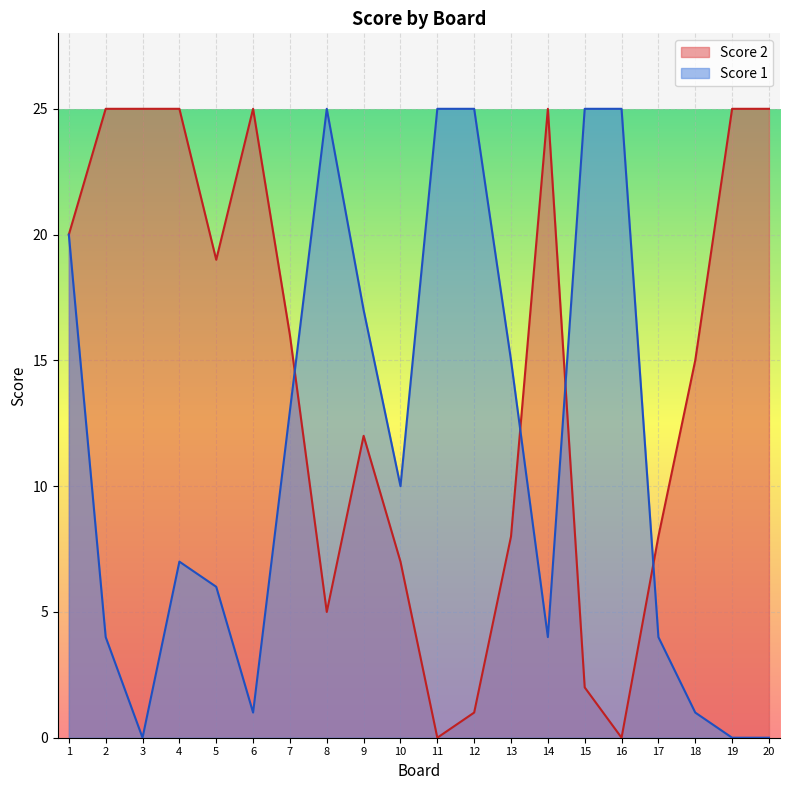

Does the chart display data point markers on the line(s)?

No